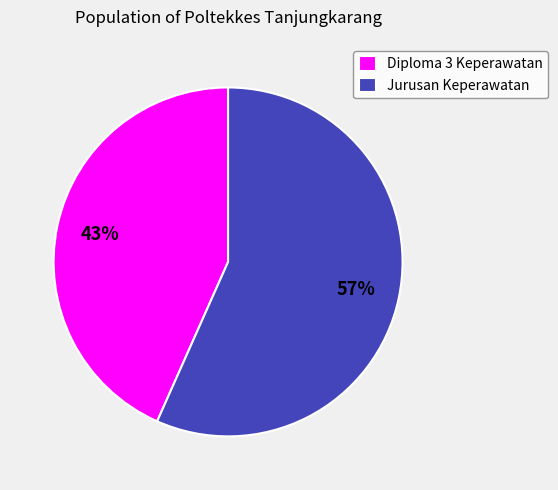

Count the number of slices in the pie.

2